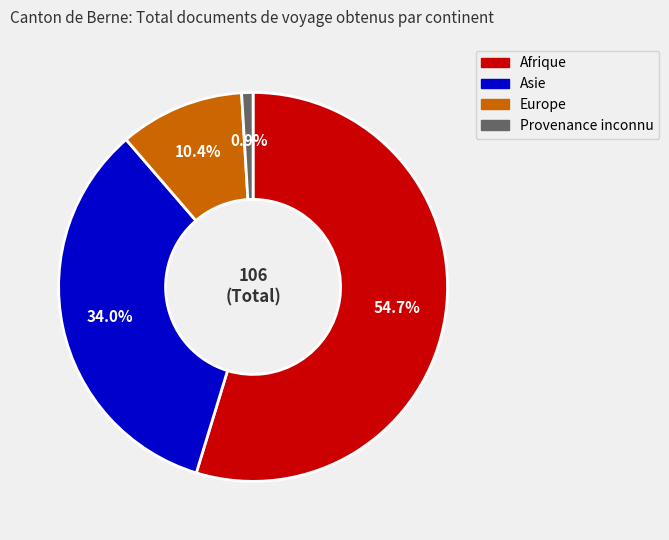

To the nearest percent, what is the difference between the largest and smallest slice percentages?

54%